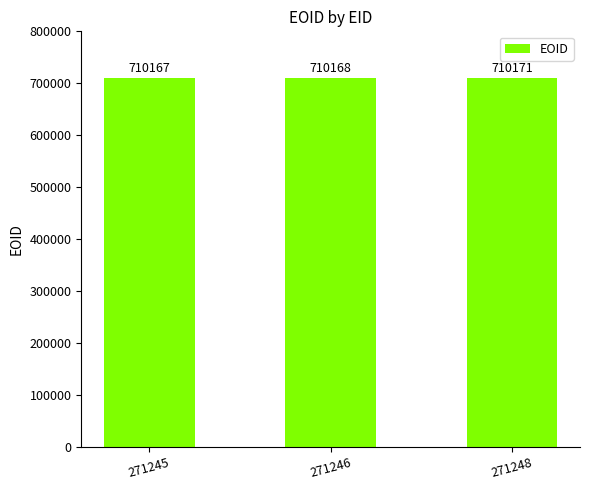

True or false: the data shows 308405 at 271246.

False